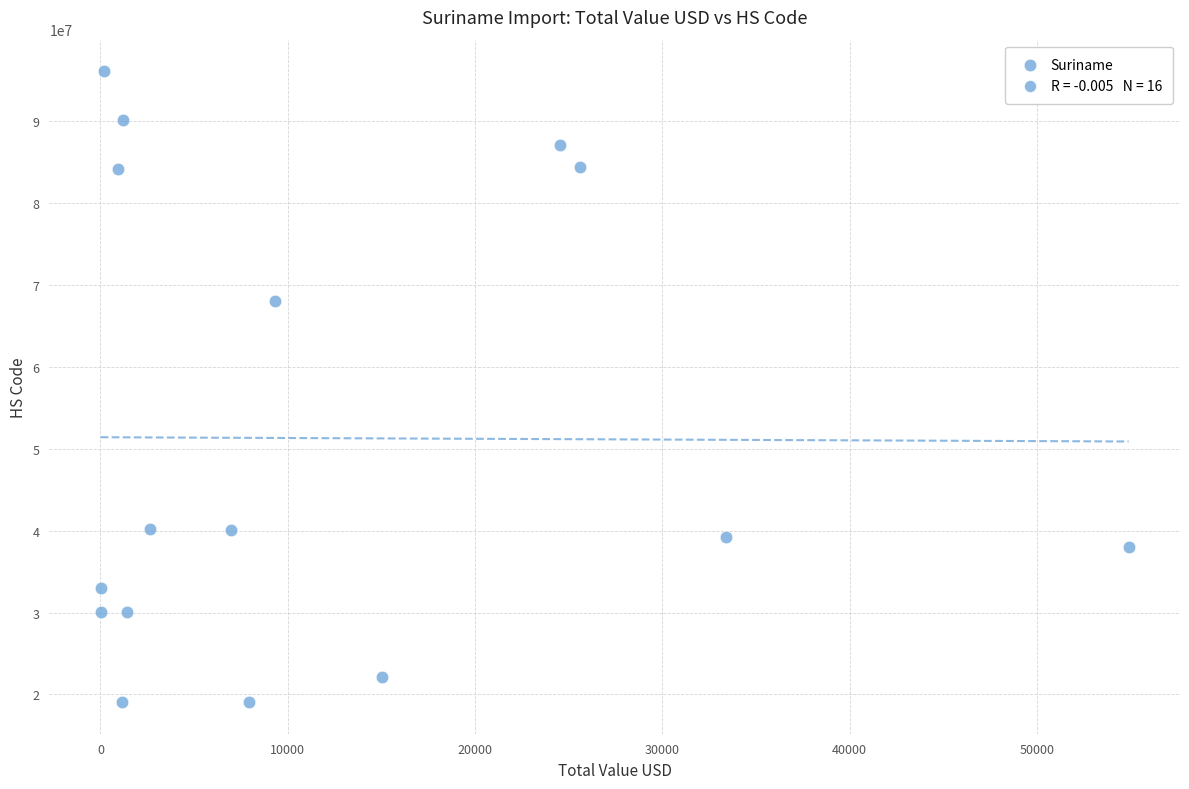

What Y value in the scatter plot is closest to 57567059?

68022110